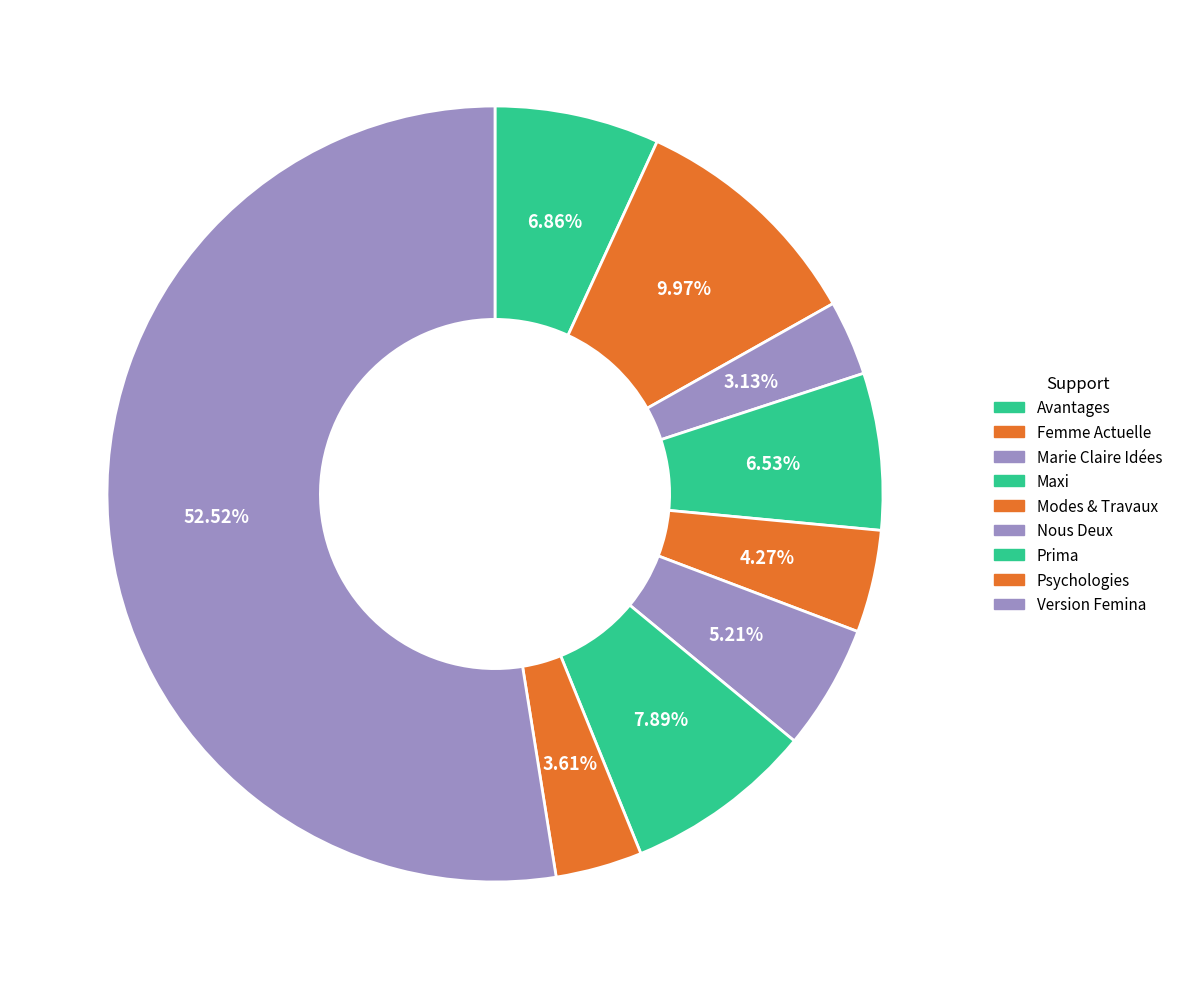

Is it true that Avantages is 21% of the pie?

False